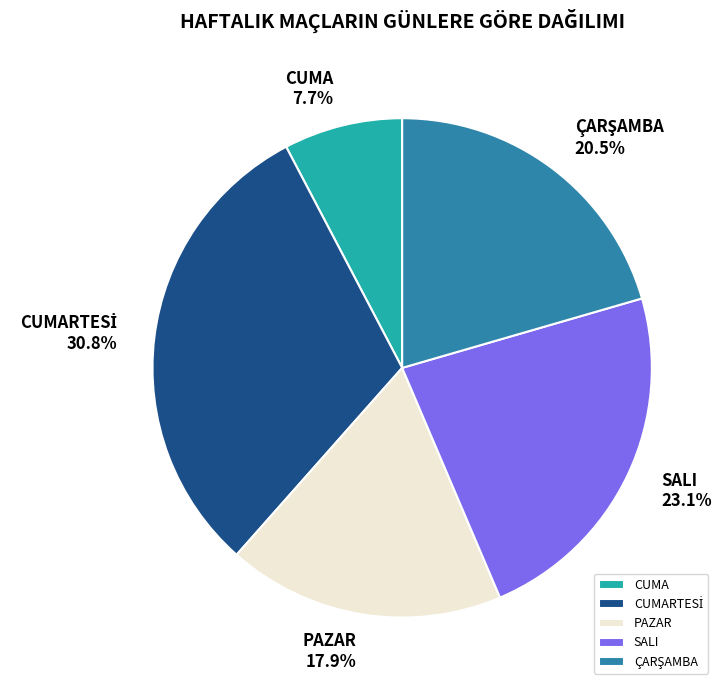

What percentage is NOT represented by CUMA?

92.3%